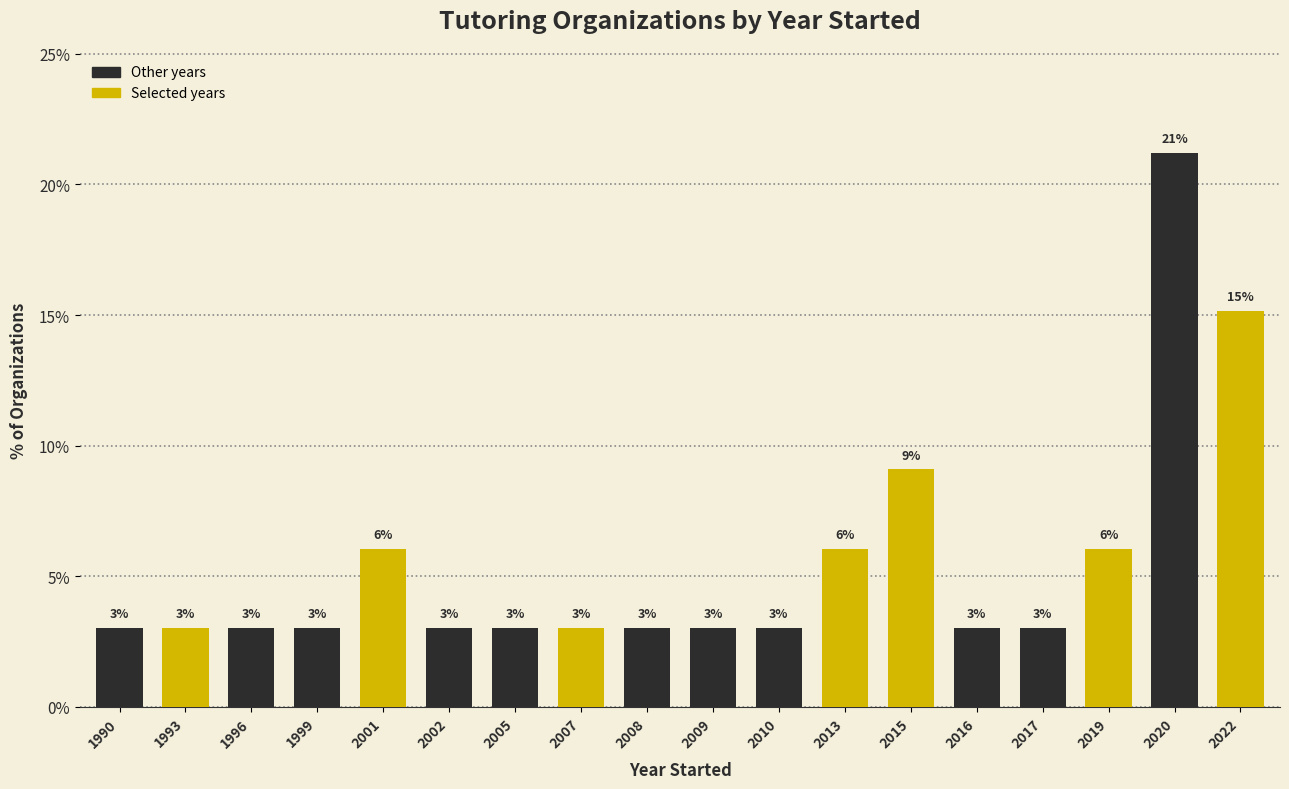

The value at 2022 is 15.2. True or false?

True